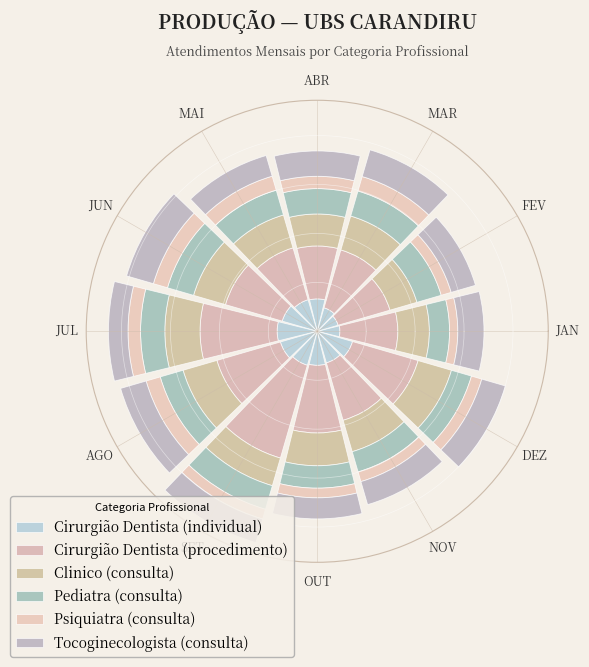

What is the difference between the maximum and minimum values in the Cirurgião Dentista (individual) series?

3.7